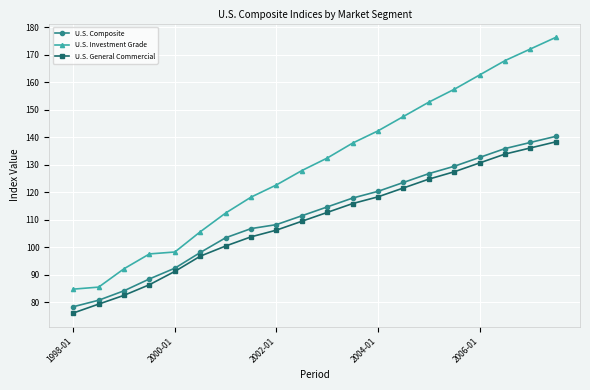

How many values in the U.S. Investment Grade series exceed 132?

10